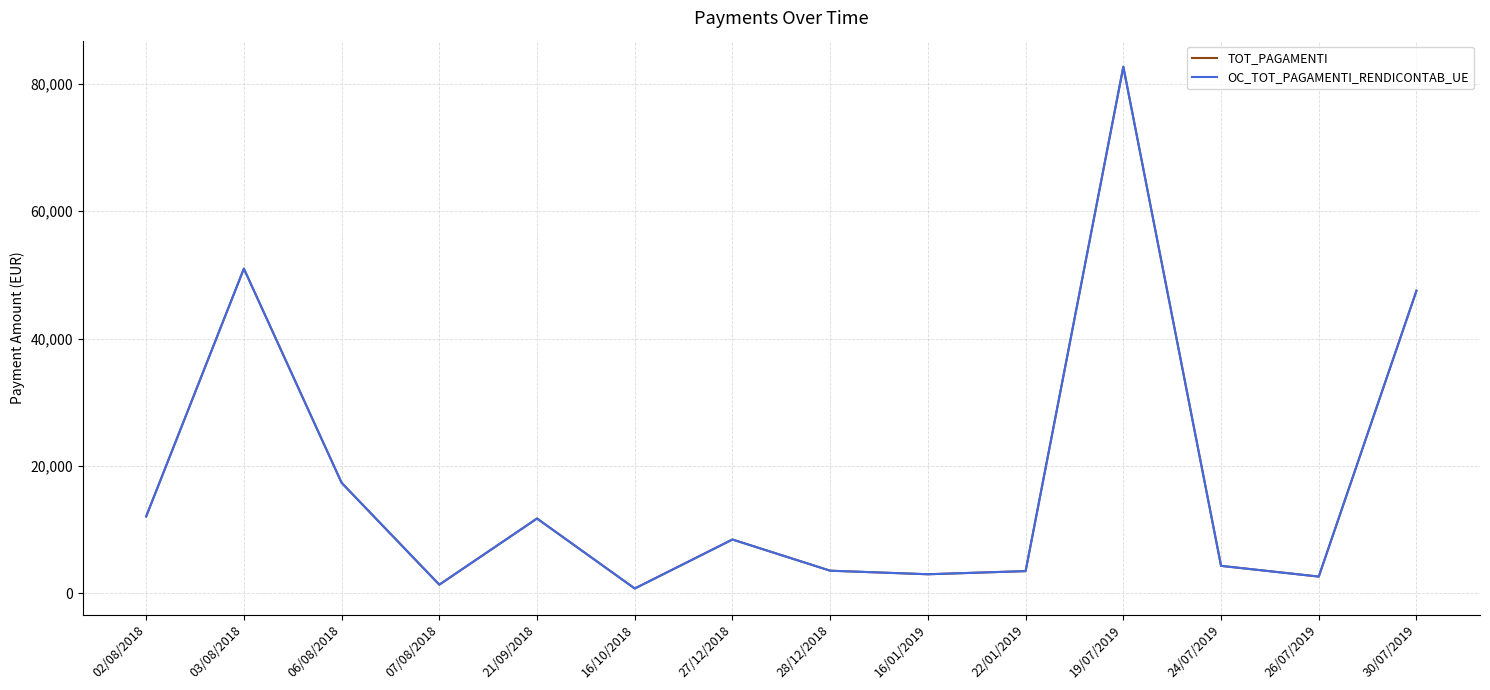

Which series has the largest total across all categories?

TOT_PAGAMENTI